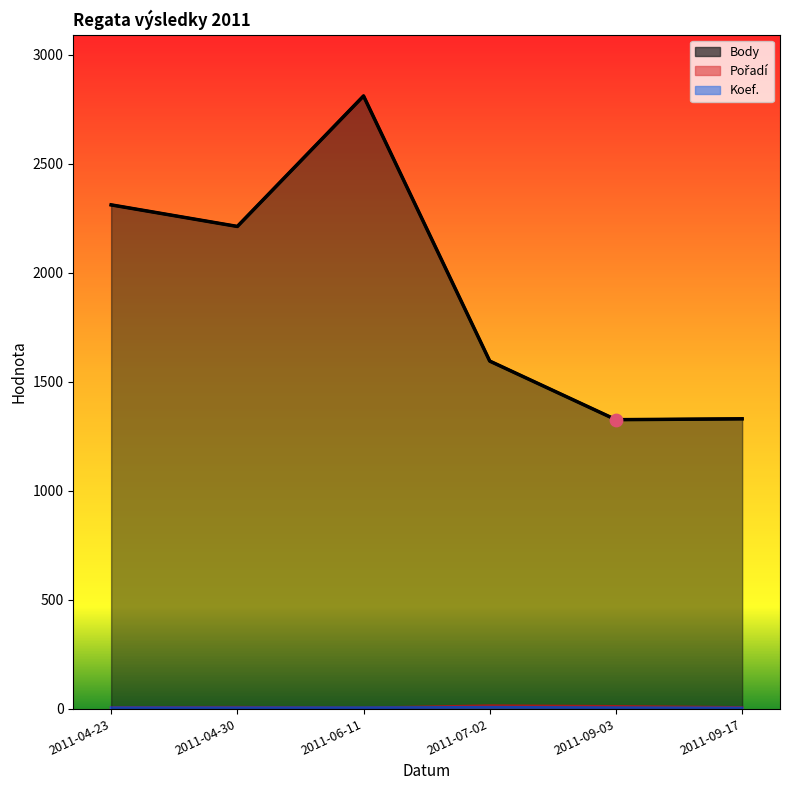

What is the total value across all series at 2011-04-30?

2223